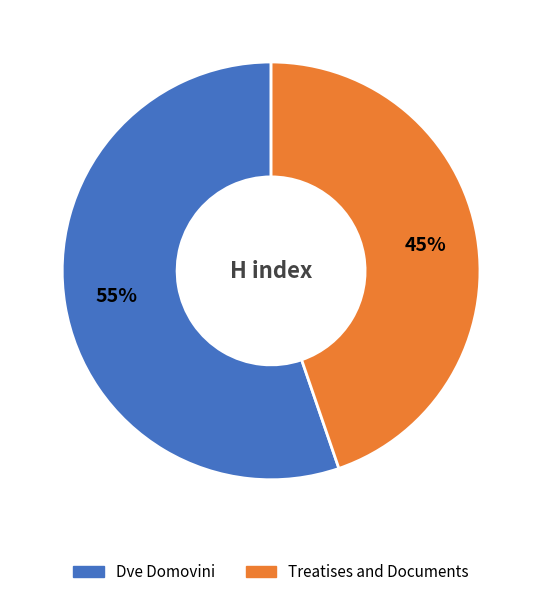

Combined, do Treatises and Documents and Dve Domovini account for over 50%?

Yes